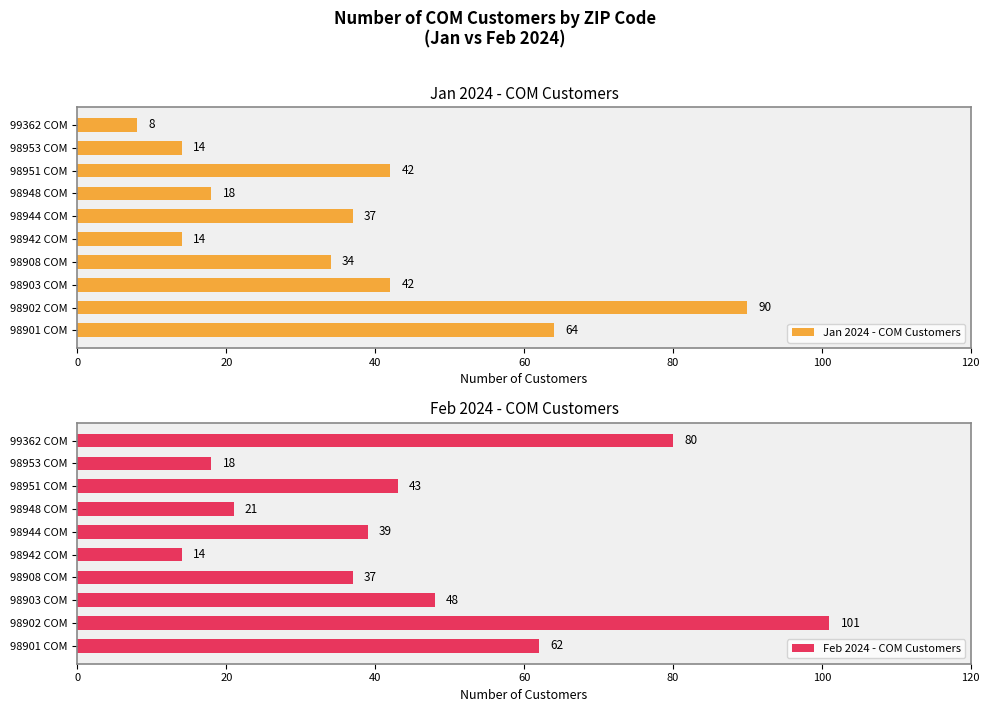

Which series has the largest total across all categories?

Feb 2024 - COM Customers